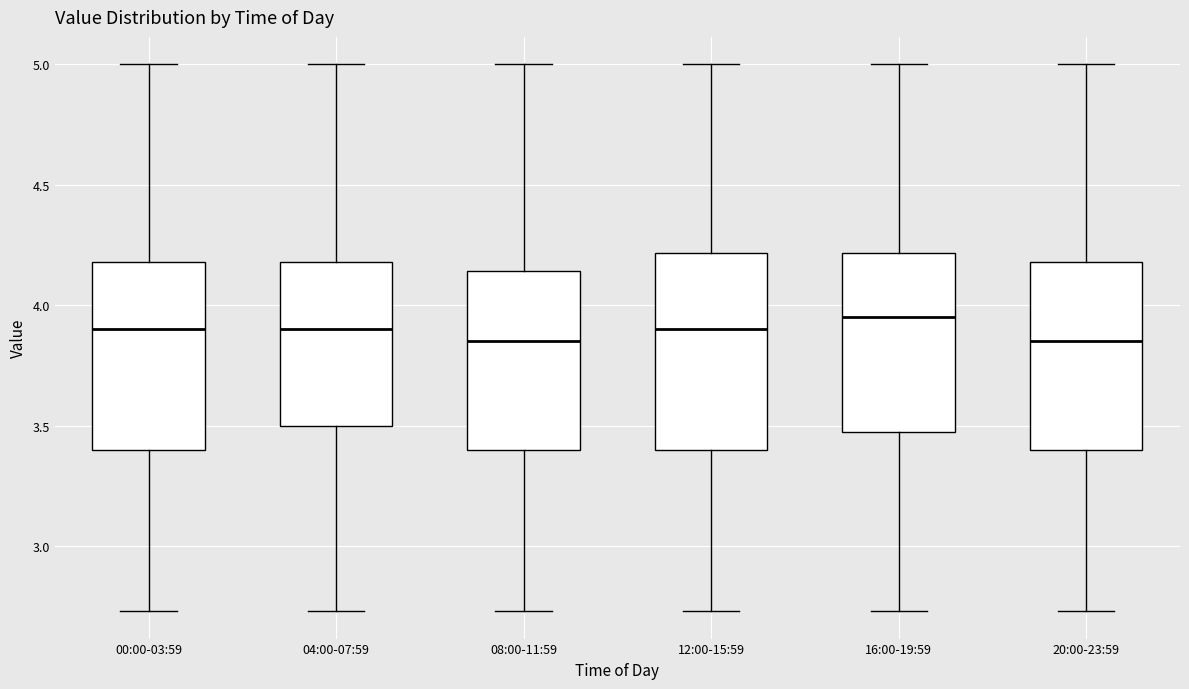

Where is the upper edge of the box for 16:00-19:59 on the y-axis? The values are not printed on the chart, so give them approximately, as read against the axis.

4.20